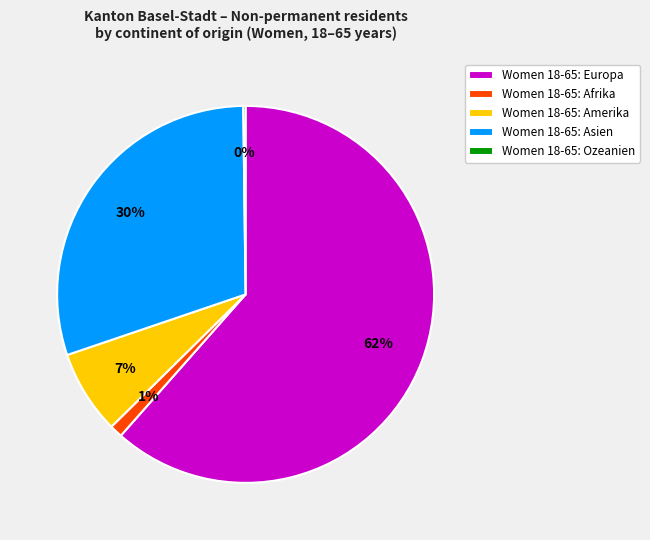

Which category accounts for the majority?

Women 18-65: Europa